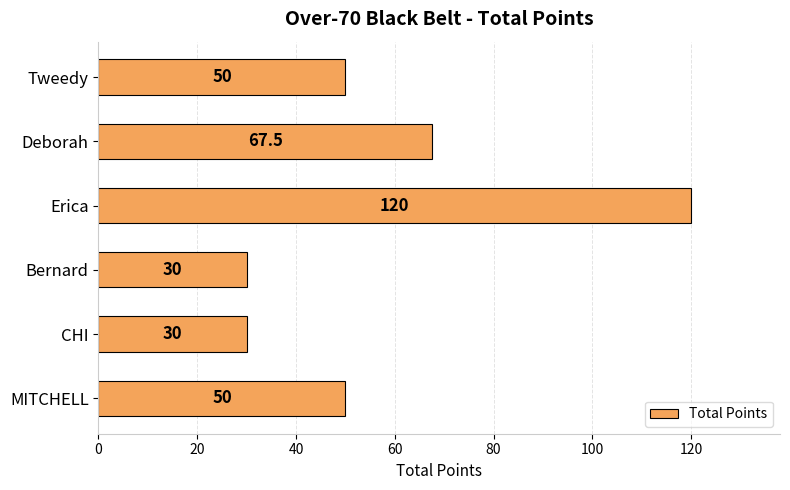

Reading bottom to top, list all the values displayed in this chart.

50.0	30.0	30.0	120.0	67.5	50.0